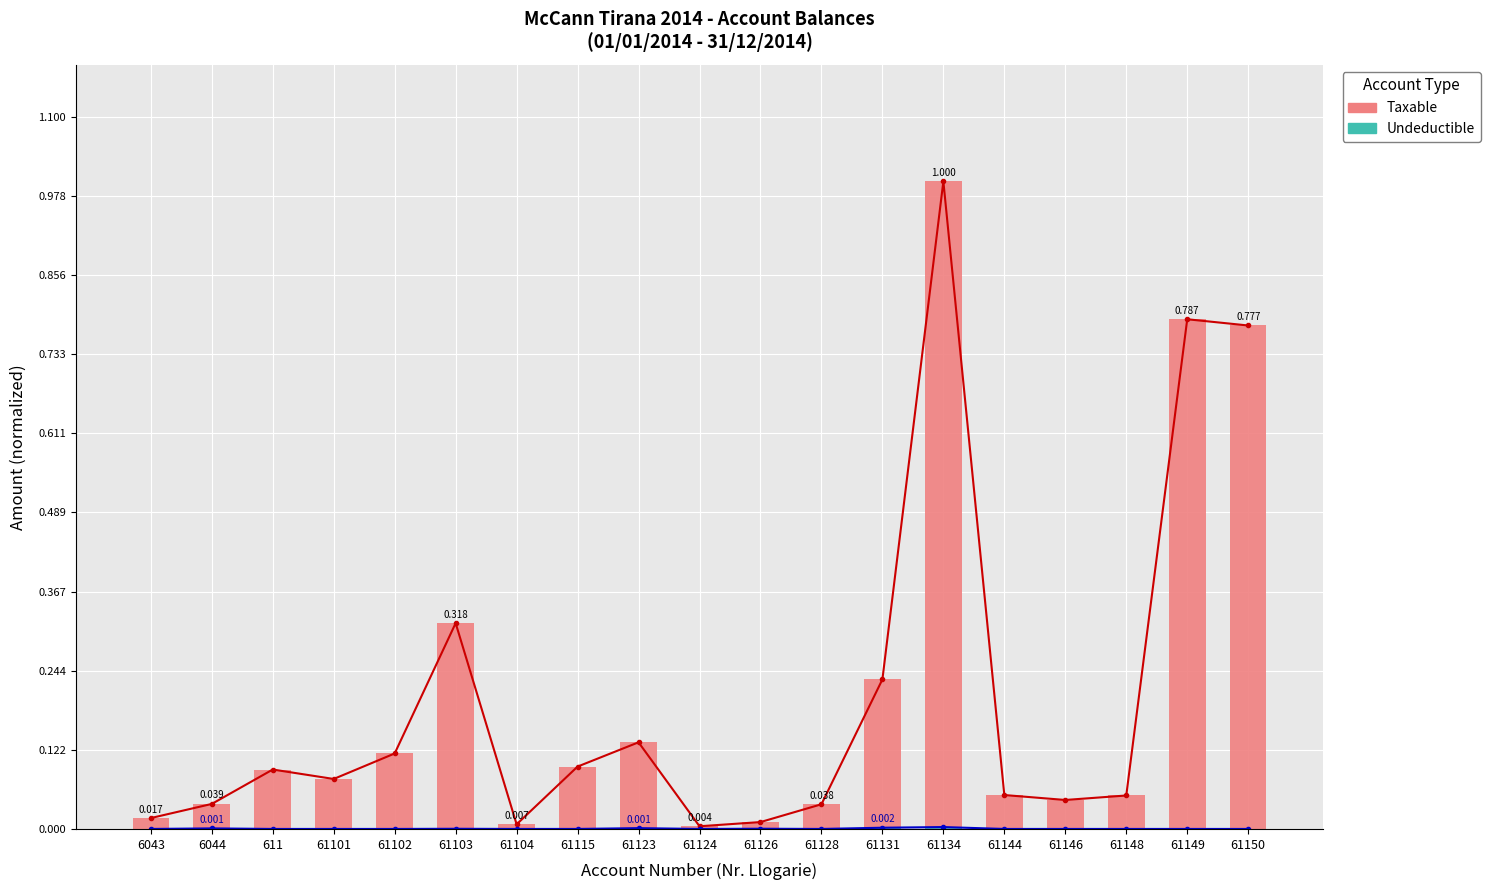

What position from the left is 61126?

11